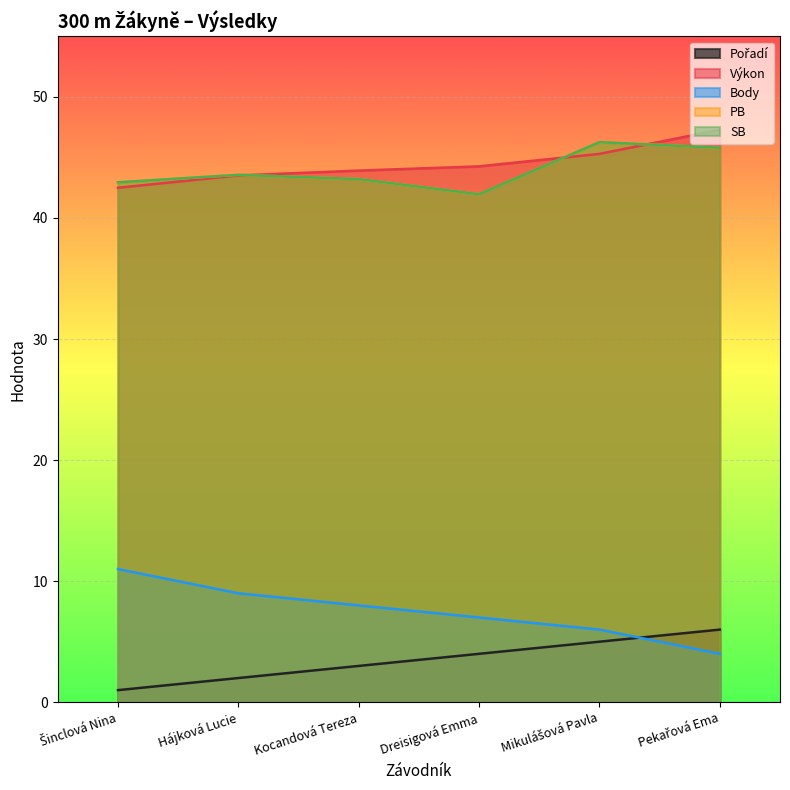

Is it true that SB equals 70.8 at Mikulášová Pavla?

False